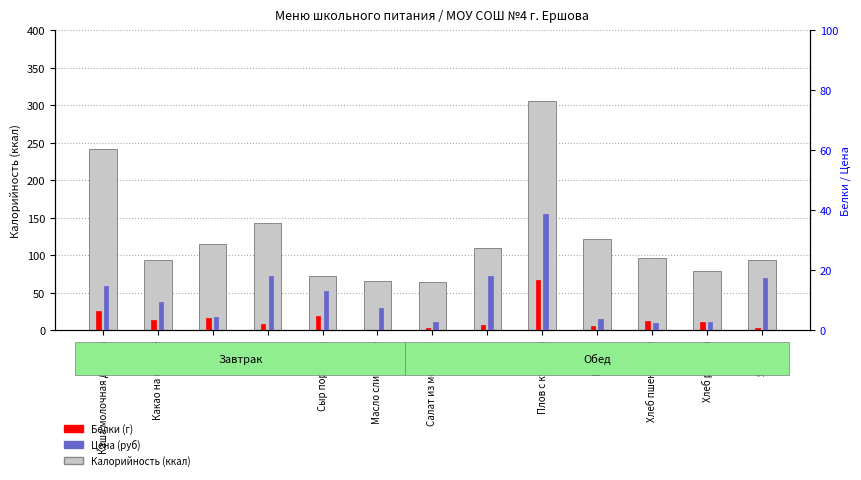

Rank the series at Сыр порциями from lowest to highest value.

Белки (г), Цена (руб), Калорийность